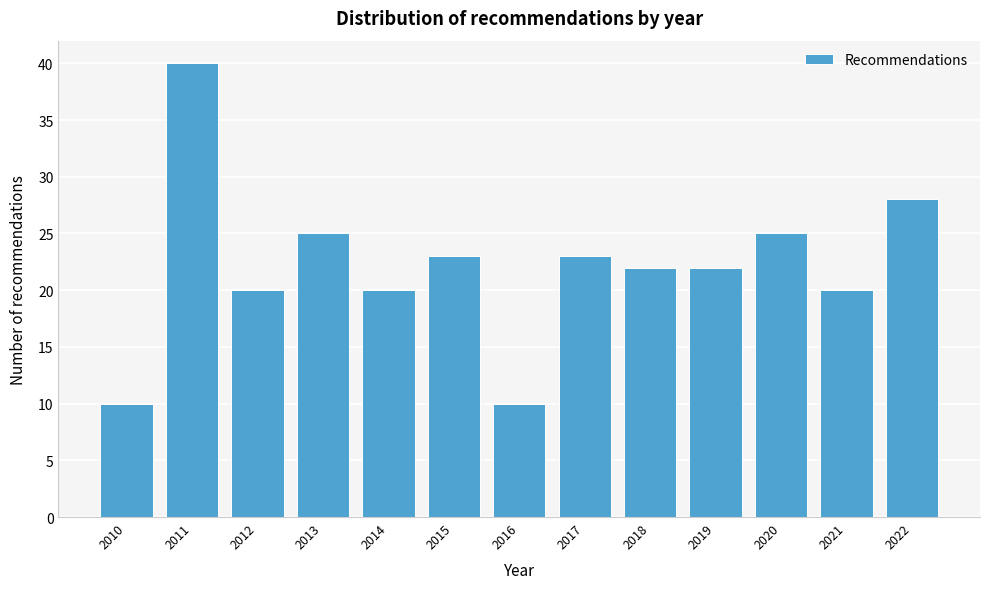

Reading left to right, extract all data points from this chart.

2010=10	2011=40	2012=20	2013=25	2014=20	2015=23	2016=10	2017=23	2018=22	2019=22	2020=25	2021=20	2022=28